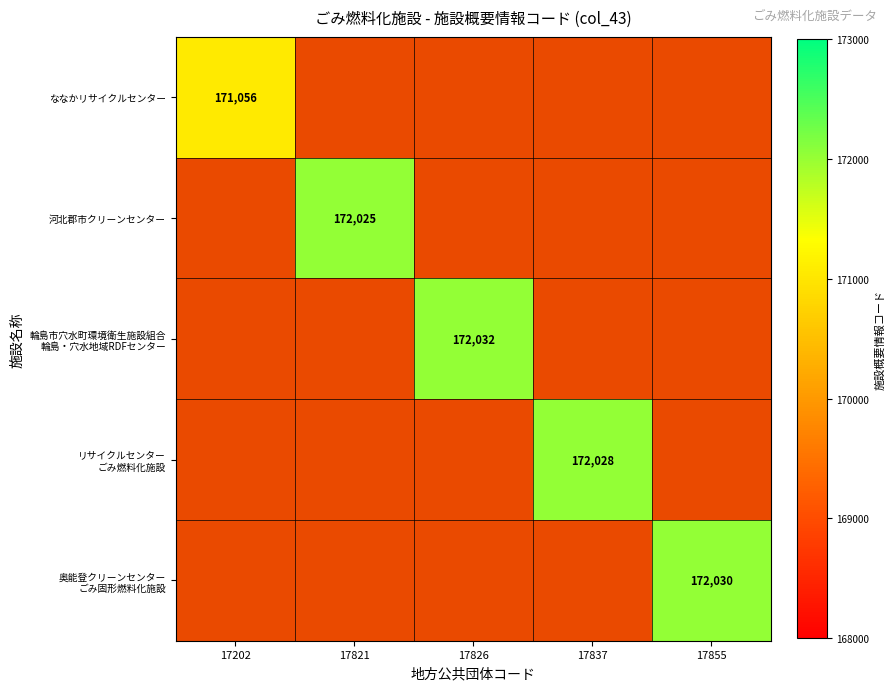

What is the difference between the maximum and second lowest values in the 輪島市穴水町環境衛生施設組合 輪島・穴水地域RDFセンター series?

172032